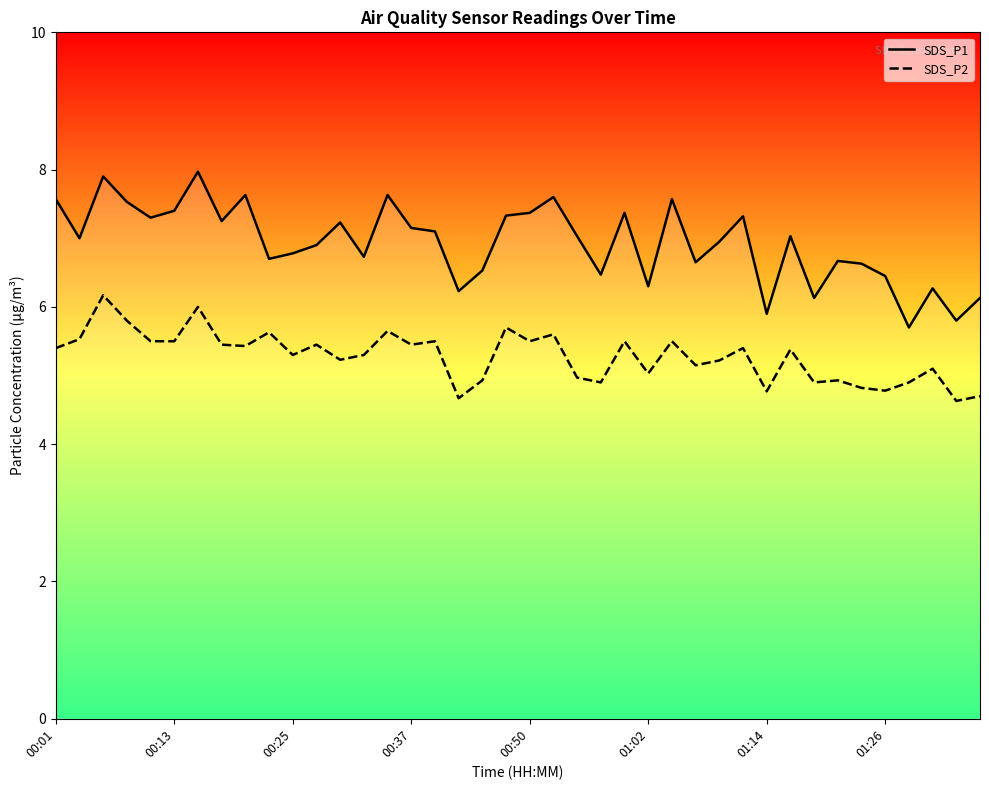

What is the total value across all series at 11?

12.4